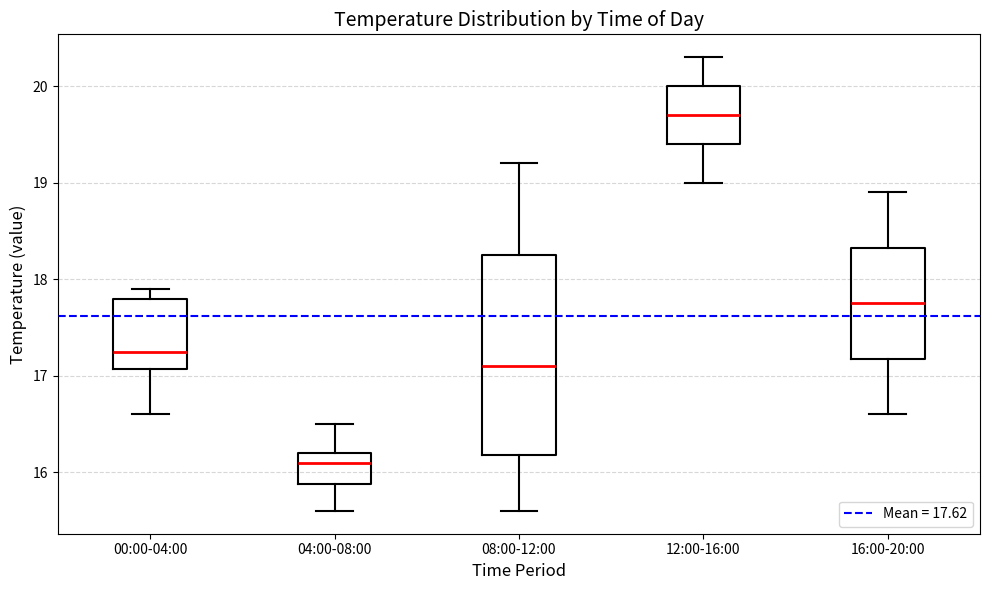

Where is the upper edge of the box for 04:00-08:00 on the y-axis? The values are not printed on the chart, so give them approximately, as read against the axis.

16.2